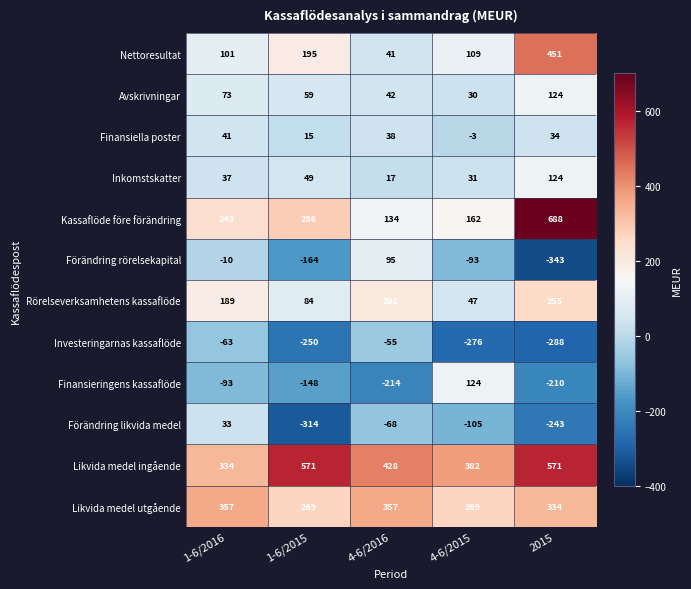

Between 1-6/2016 and 1-6/2015, which series saw the biggest shift?

Förändring likvida medel